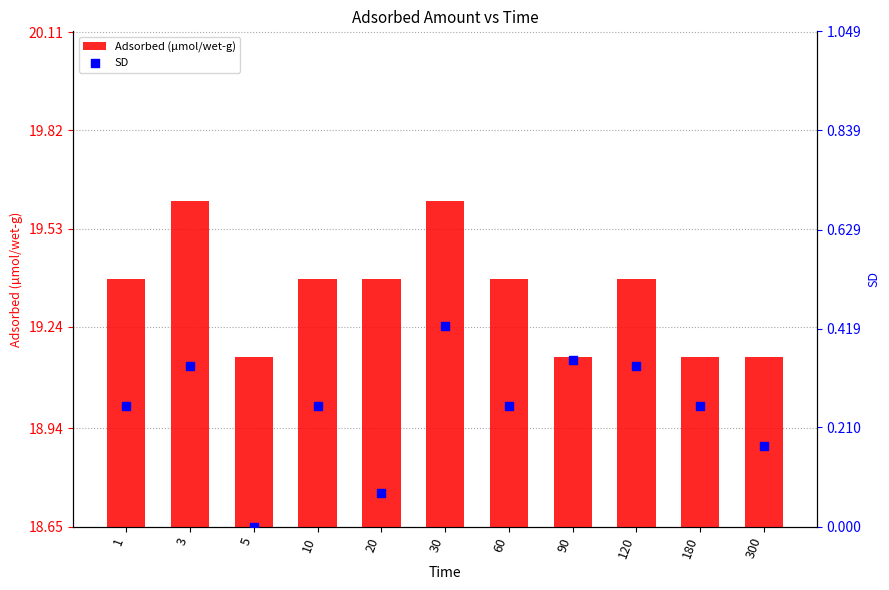

Which series has the largest Y range (max minus min)?

Adsorbed (µmol/wet-g)